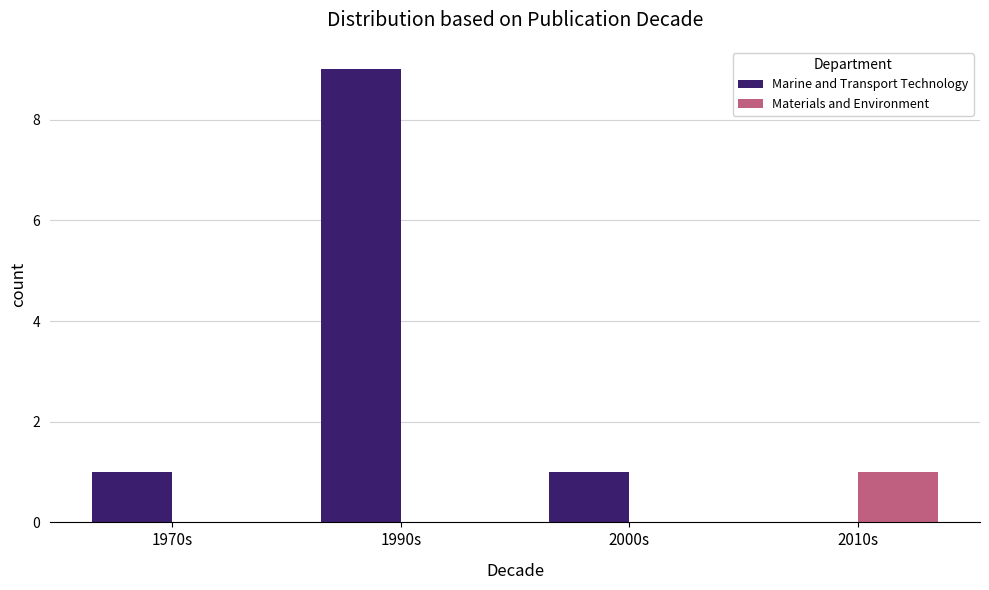

Is the value of Materials and Environment at 1970s greater than the value of Marine and Transport Technology at 1970s?

No